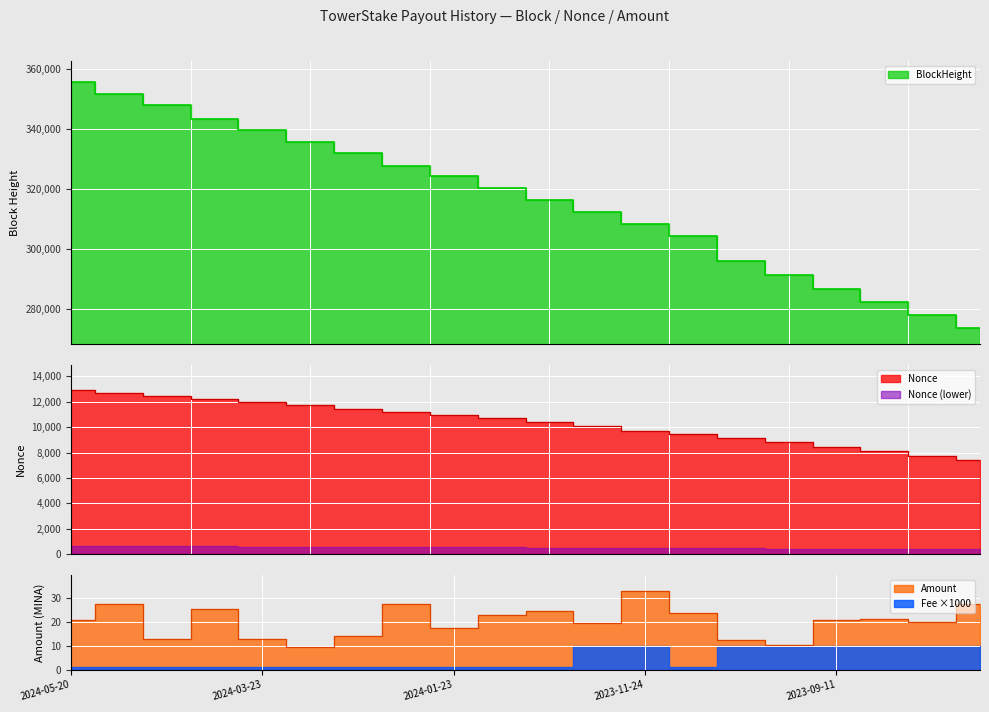

At which category is the sum across all series the highest?

2024-05-20